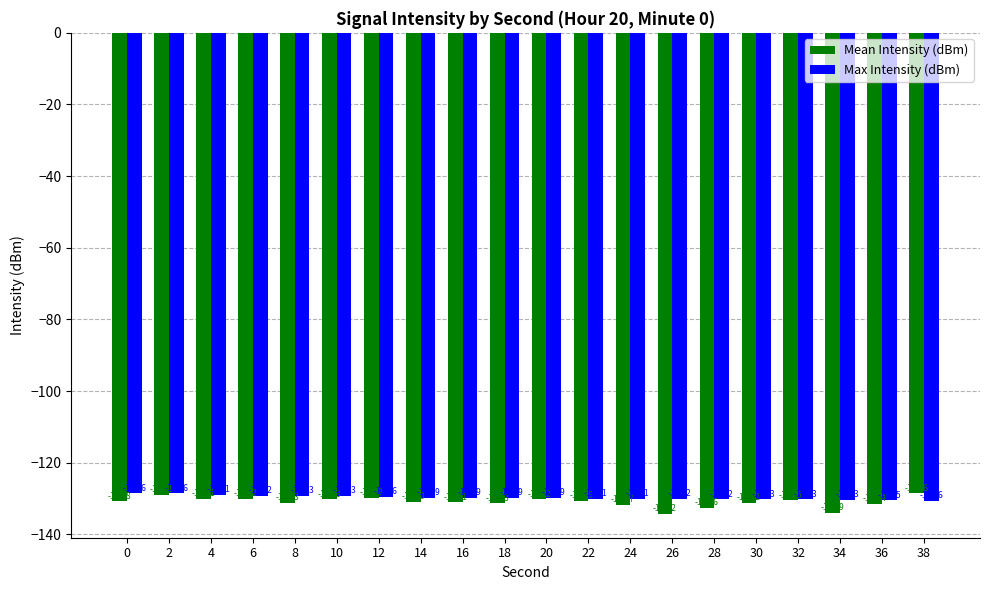

Which series has the largest range (max minus min)?

Mean Intensity (dBm)